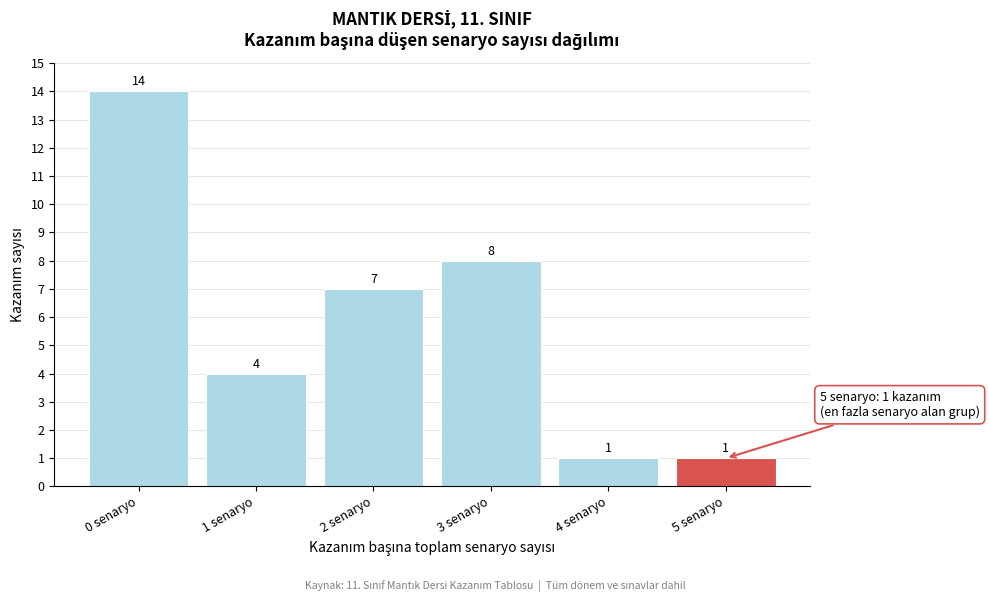

Reading right to left, what are all the values shown in this chart?

1	1	8	7	4	14